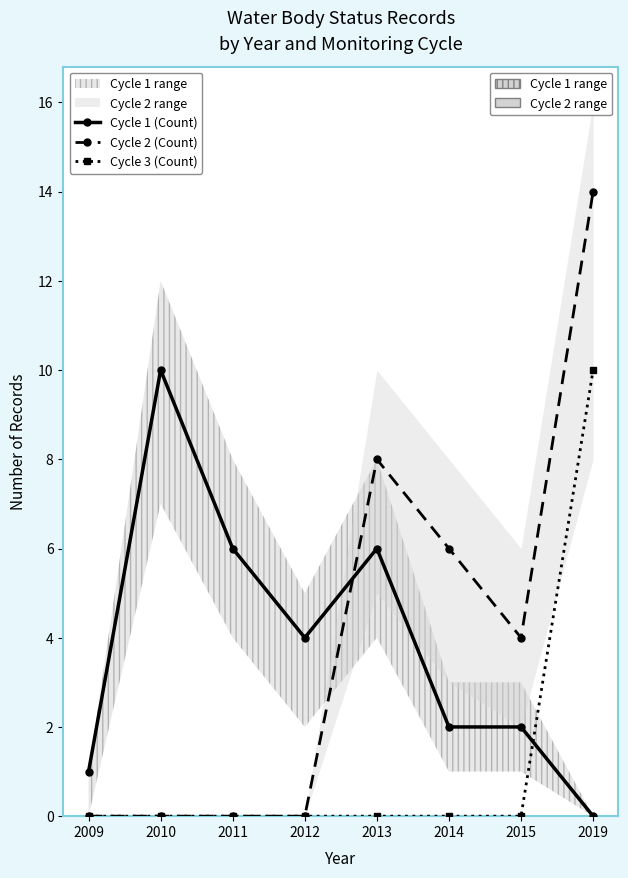

How many intersections are there between Cycle 2 (Count) and Cycle 1 (Count)?

1